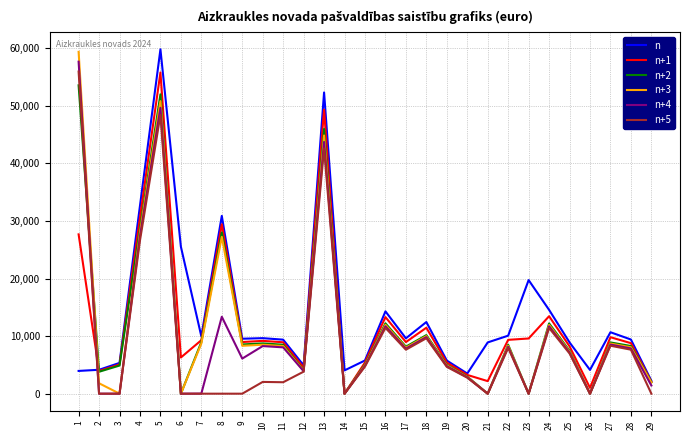

True or false: n+2 has more than 2 interior local peaks.

True